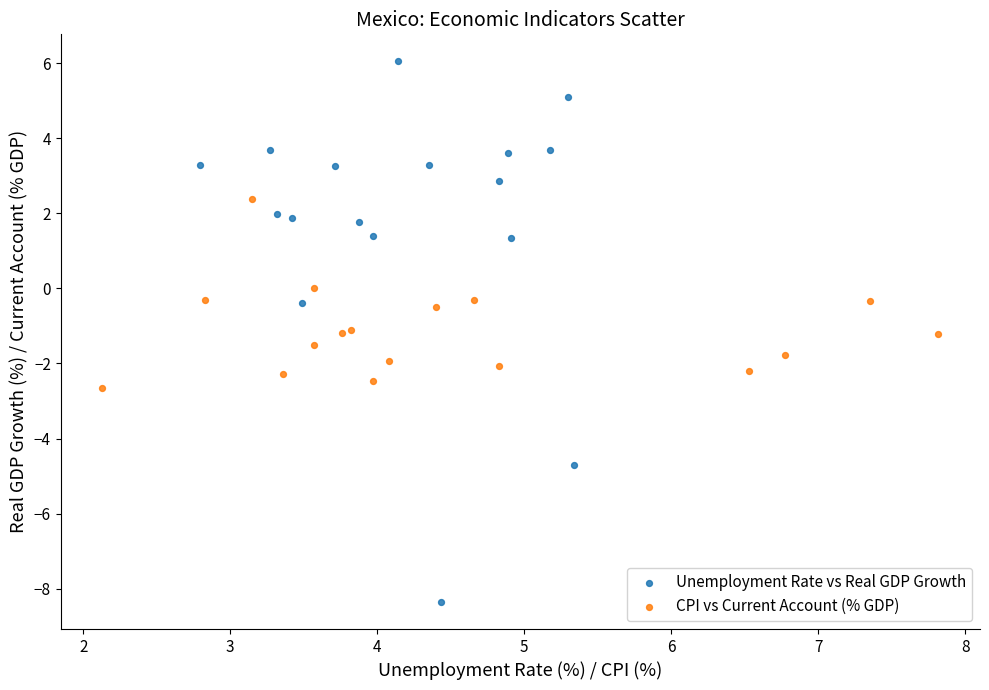

Which series reaches the maximum Y coordinate?

Unemployment Rate vs Real GDP Growth